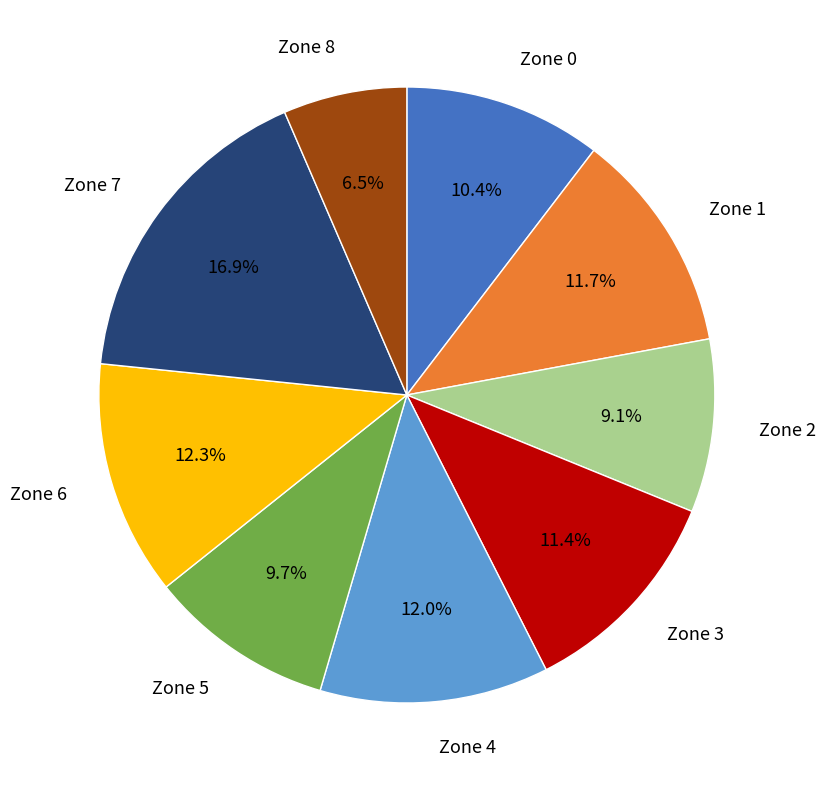

Is there a majority slice in this chart?

No